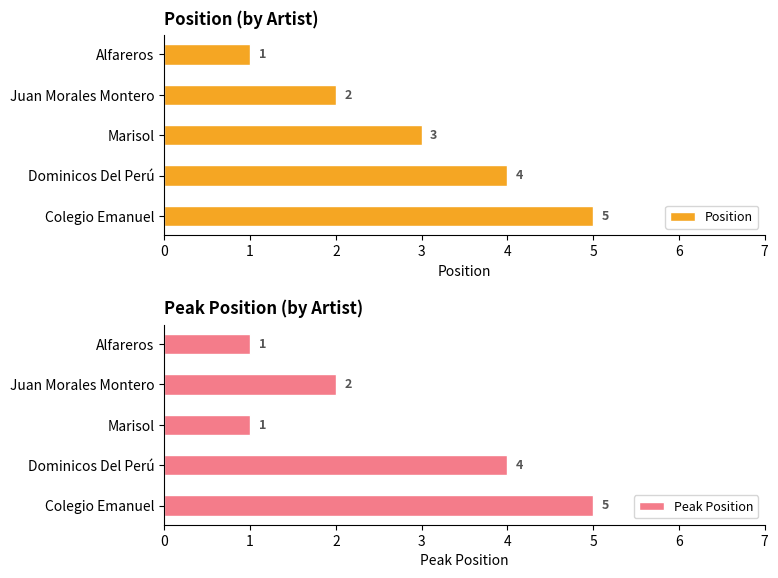

Reading left to right, extract all data points from this chart.

Position: 5	4	3	2	1
Peak Position: 5	4	1	2	1